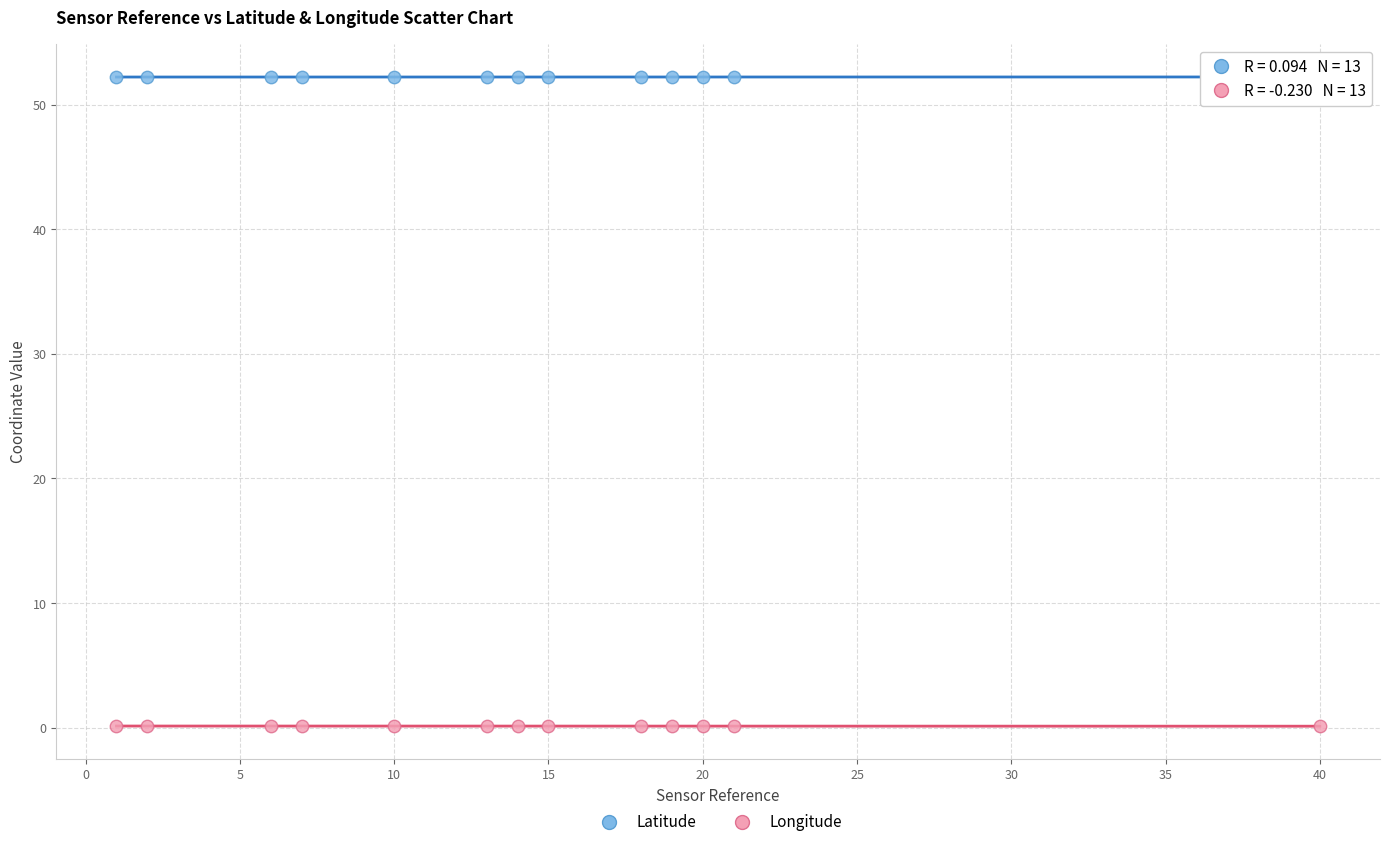

Across all data points, what is the range of X values (max minus min)?

39.0